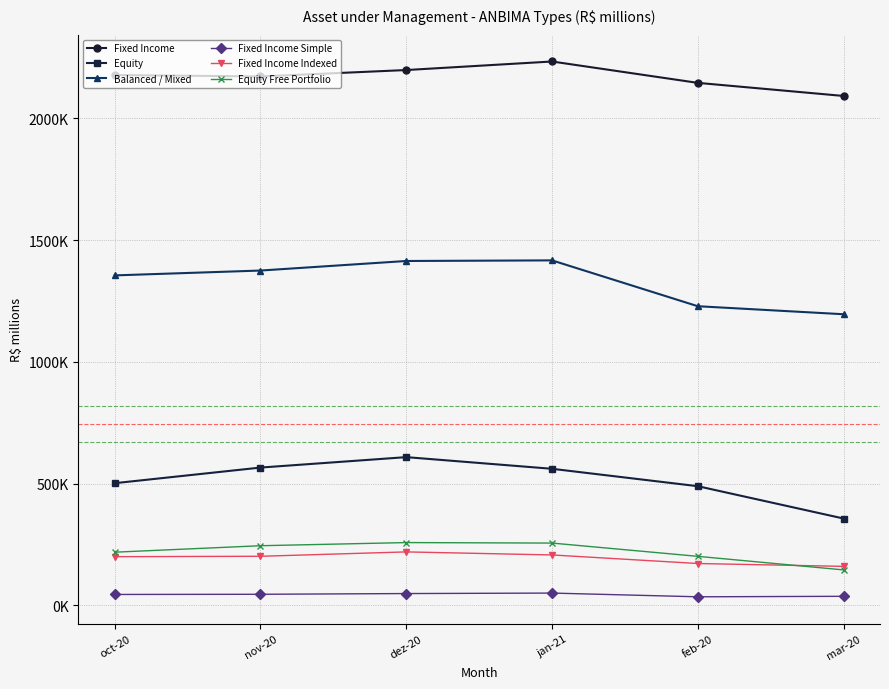

The value of Equity at dez-20 is 608302.6. True or false?

True